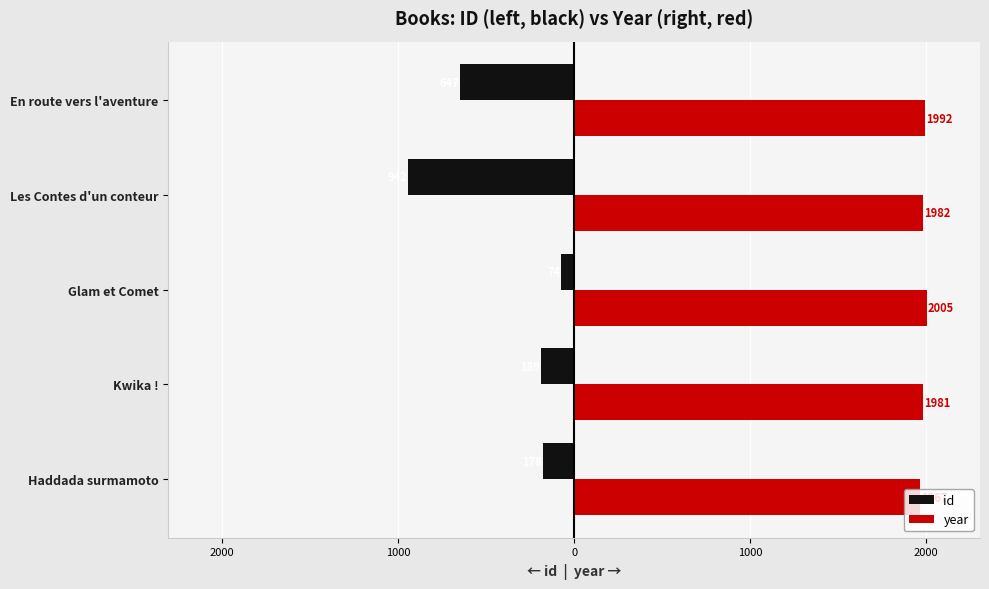

Reading right to left, what are all the values shown in this chart?

id: -647	-942	-74	-189	-178
year: 1992	1982	2005	1981	1967